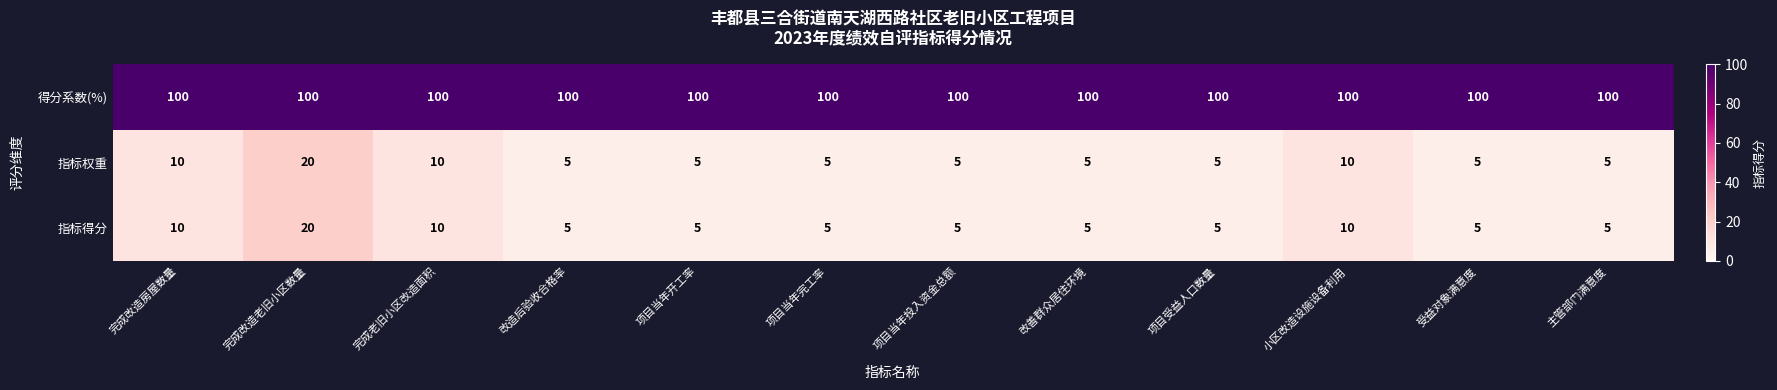

What is the difference between the highest and lowest values at 完成改造老旧小区数量?

80